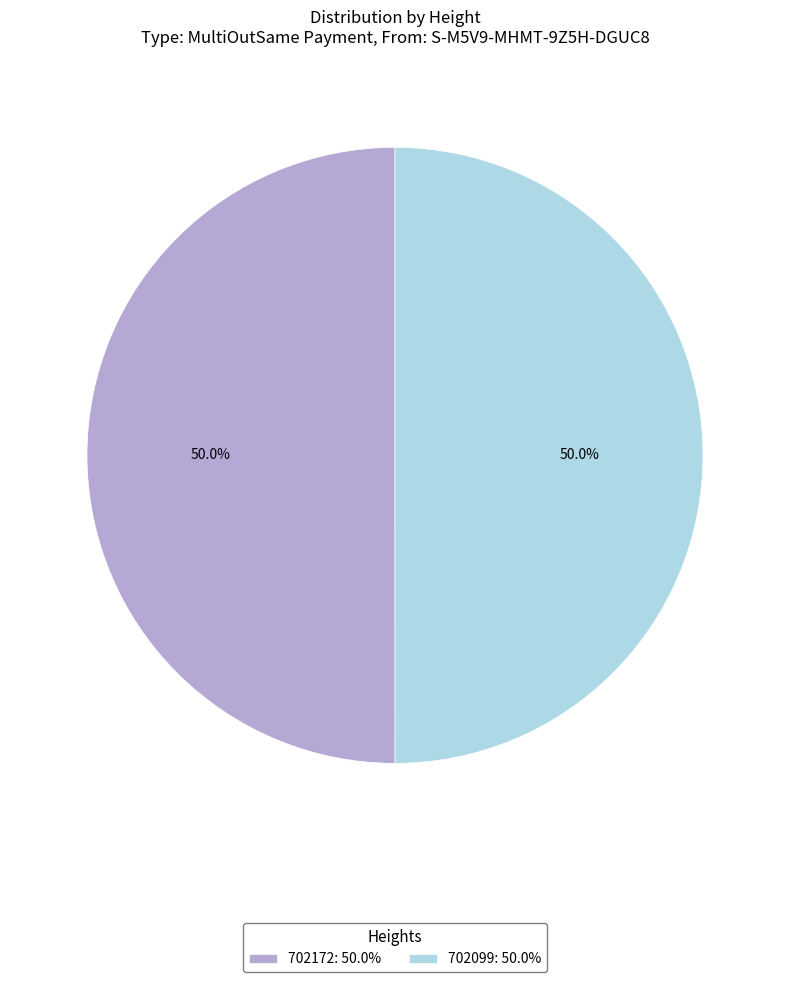

The 702172 slice represents 50% of the pie. True or false?

True